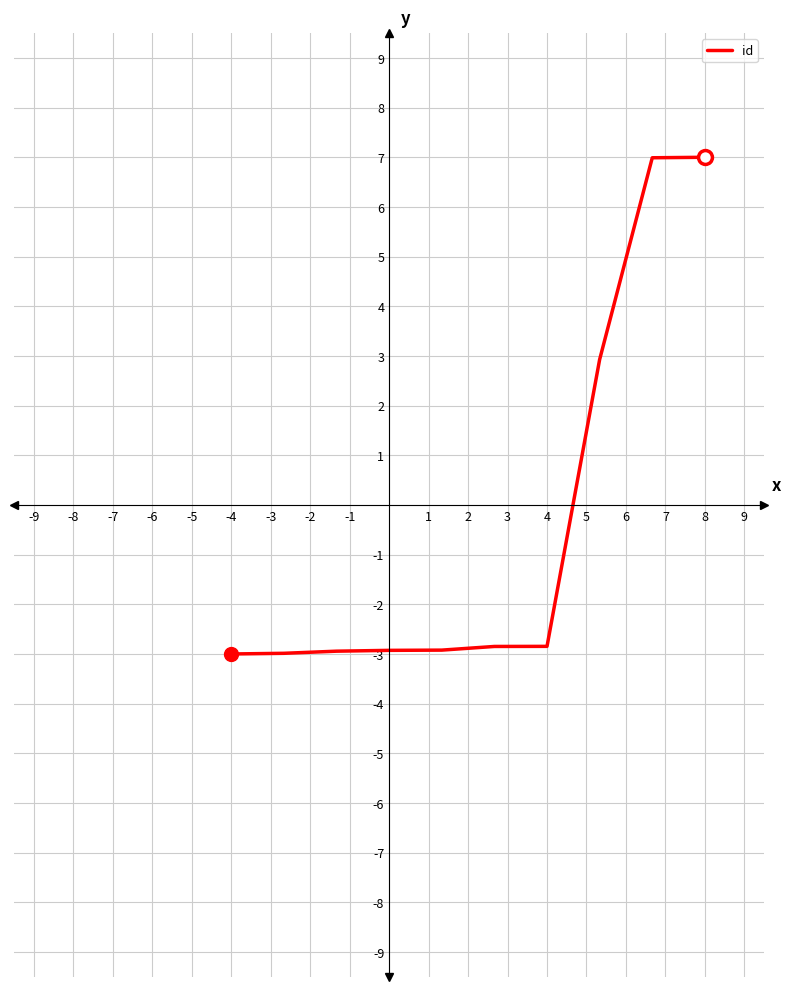

How many values are below zero?

7